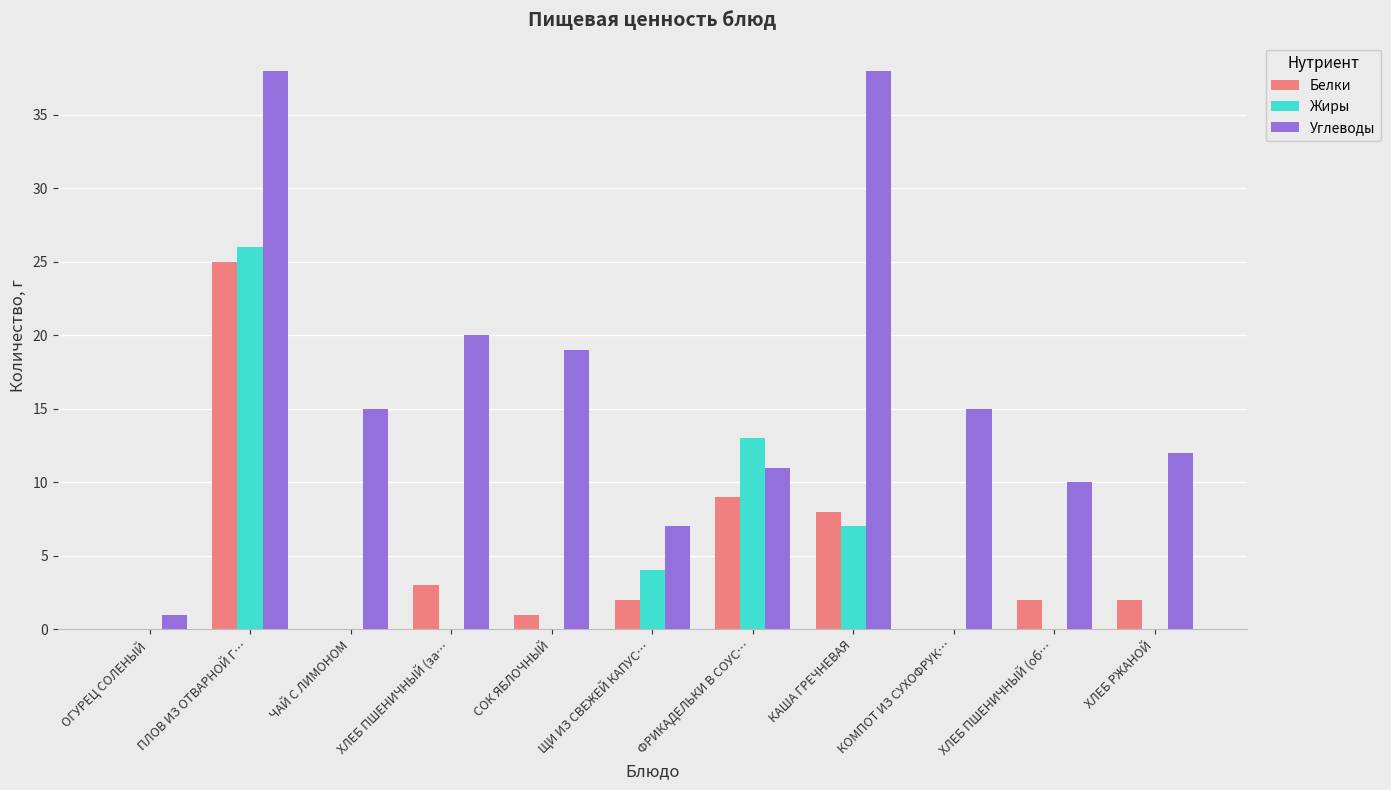

Are the bars horizontal?

No